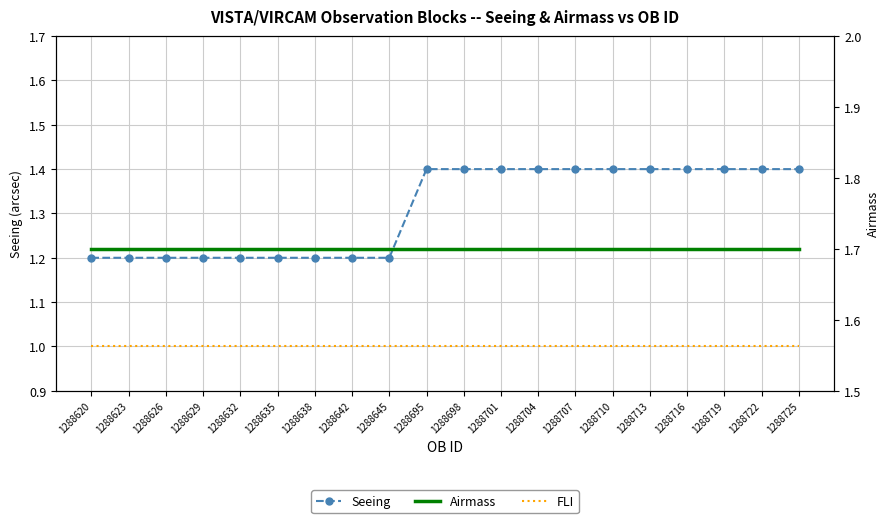

At how many categories does at least one series exceed 1?

20